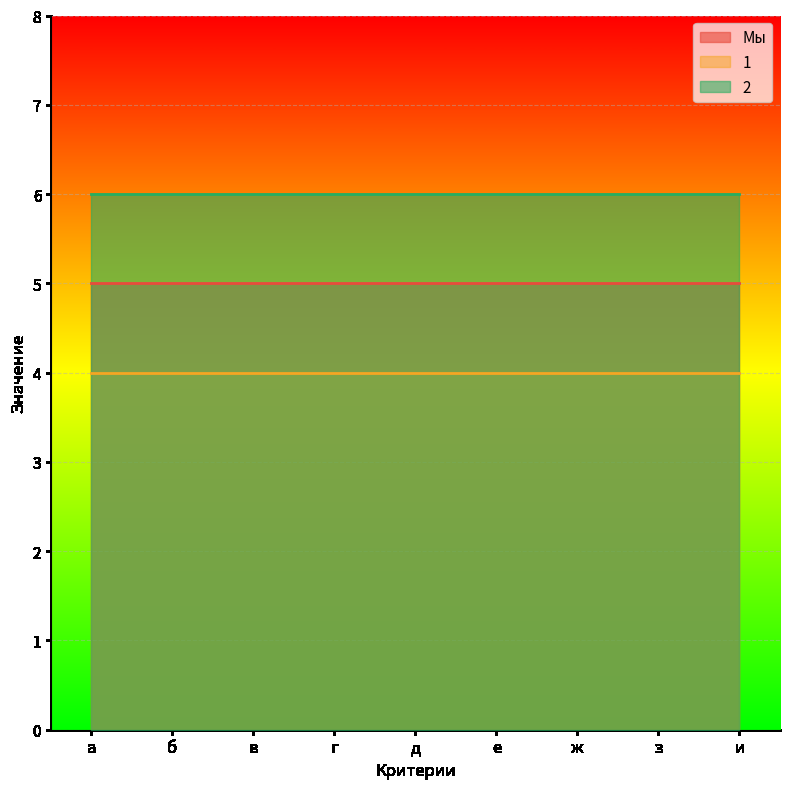

Which series has the widest spread of values?

Мы